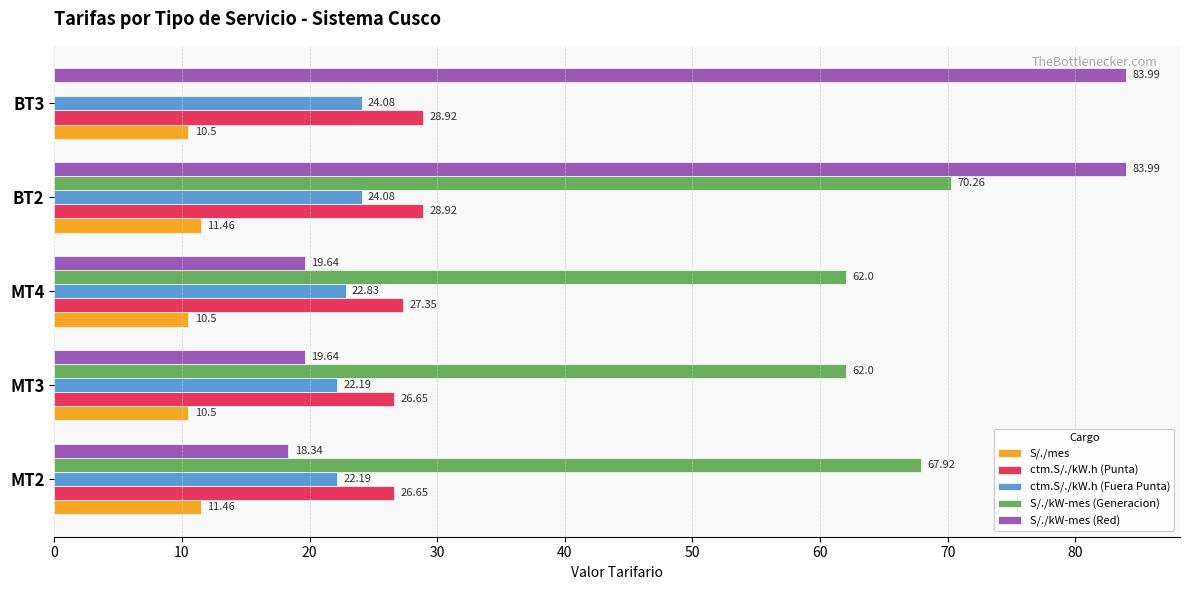

How many ctm.S/./kW.h (Punta) values are between 26 and 28?

3